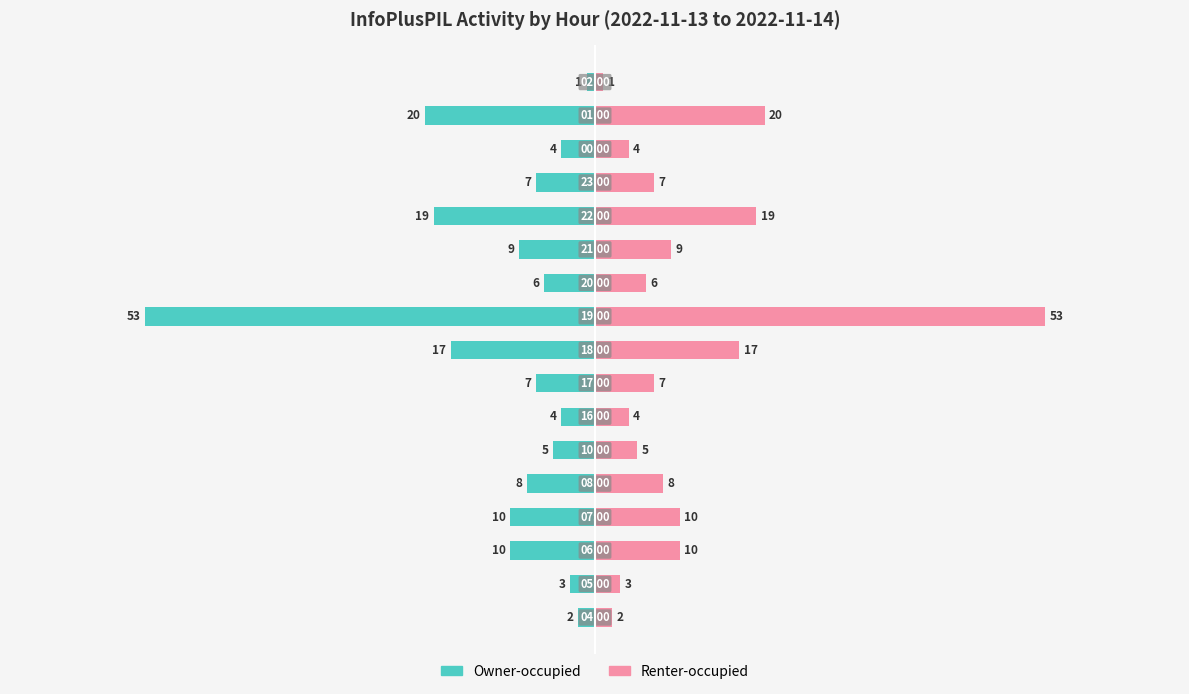

Between 9 and 60, which is larger?

60